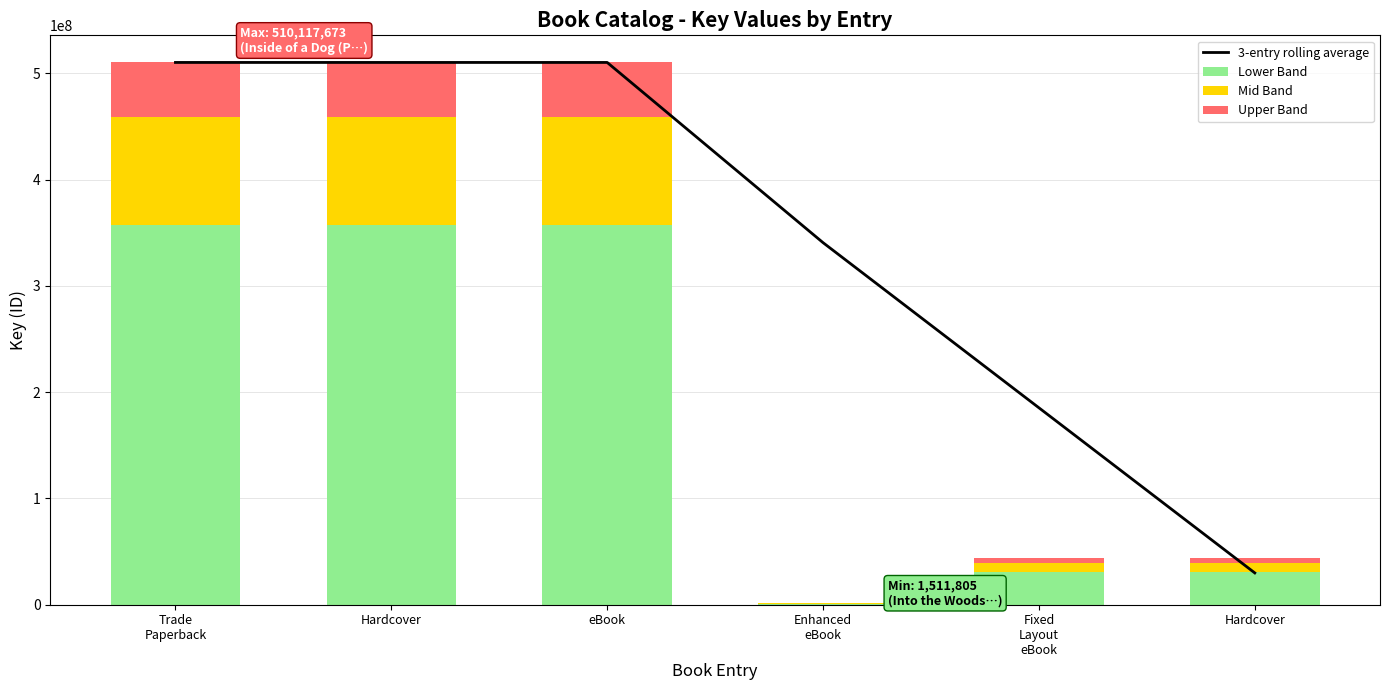

Is it true that 3-entry rolling average equals 510117673.0 at eBook?

True